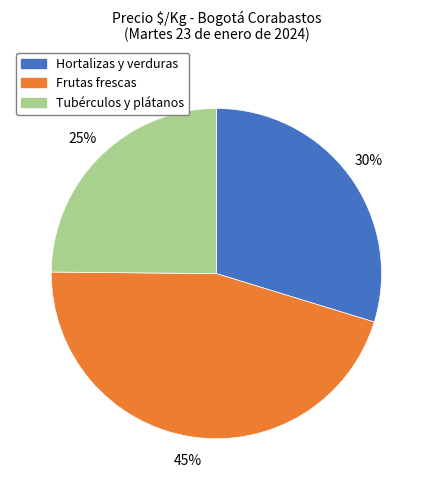

How many segments does this pie chart have?

3